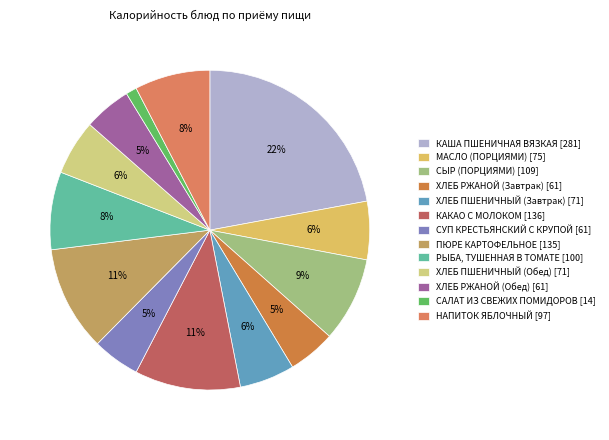

Is there any slice that represents more than half of the pie?

No